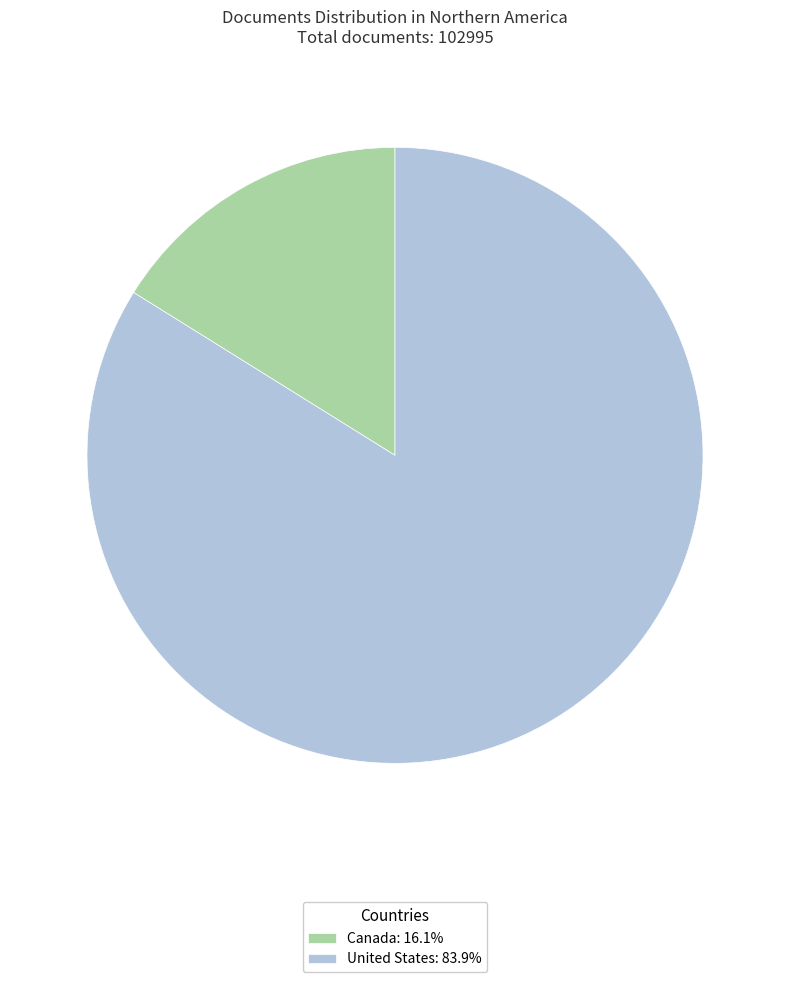

Do Canada: 16.1% and United States: 83.9% together represent more than half of the pie?

Yes